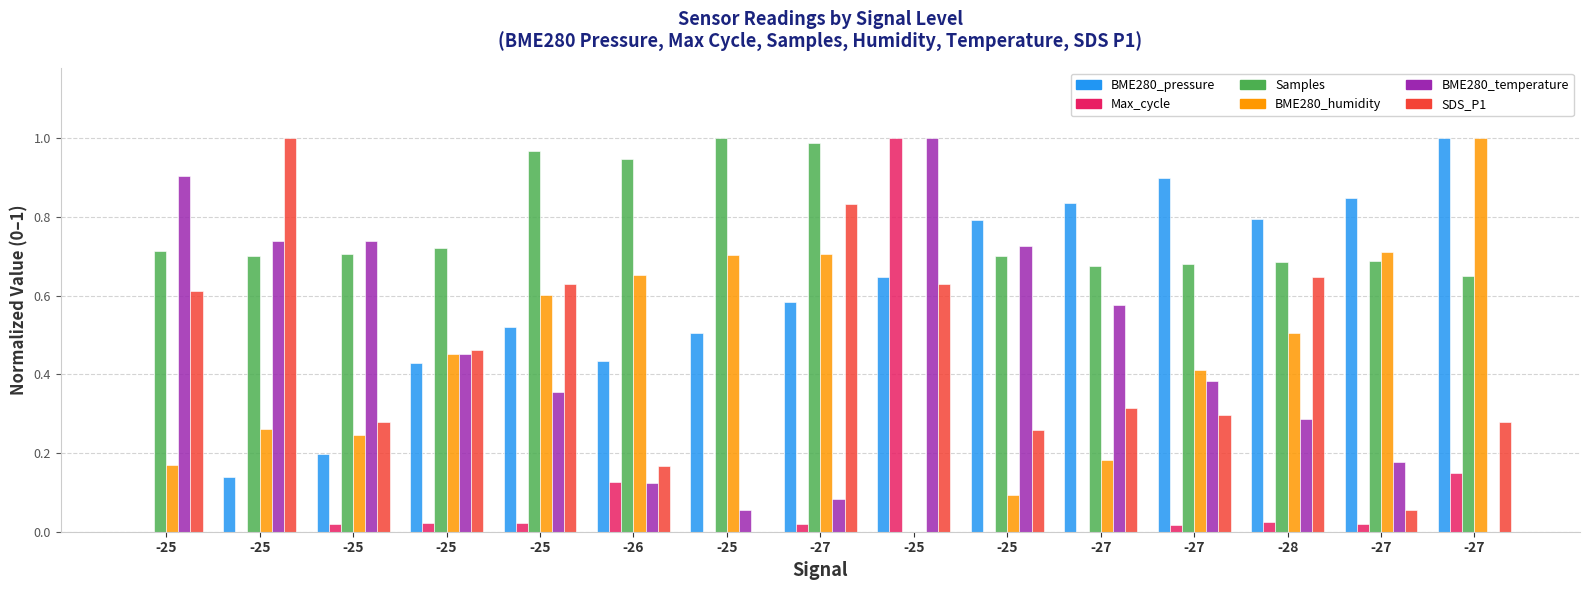

How many groups of bars are there?

15